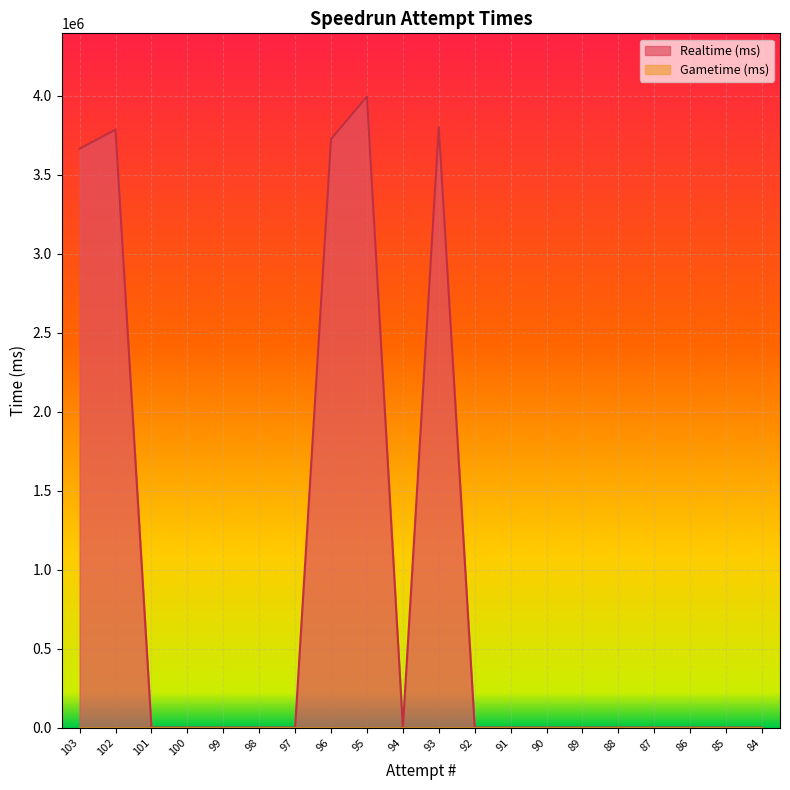

How many interior local peaks (higher than both neighbors) does the data have?

3